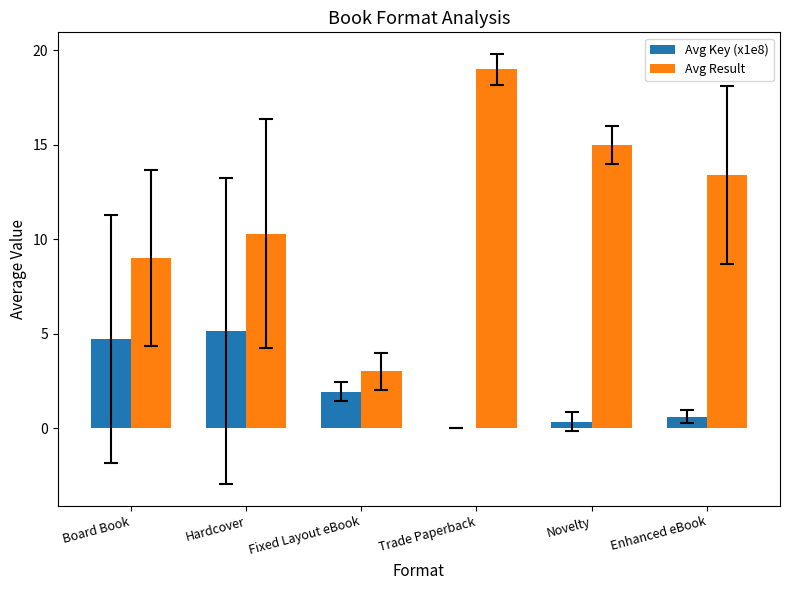

At which category is the sum across all series the highest?

Trade Paperback